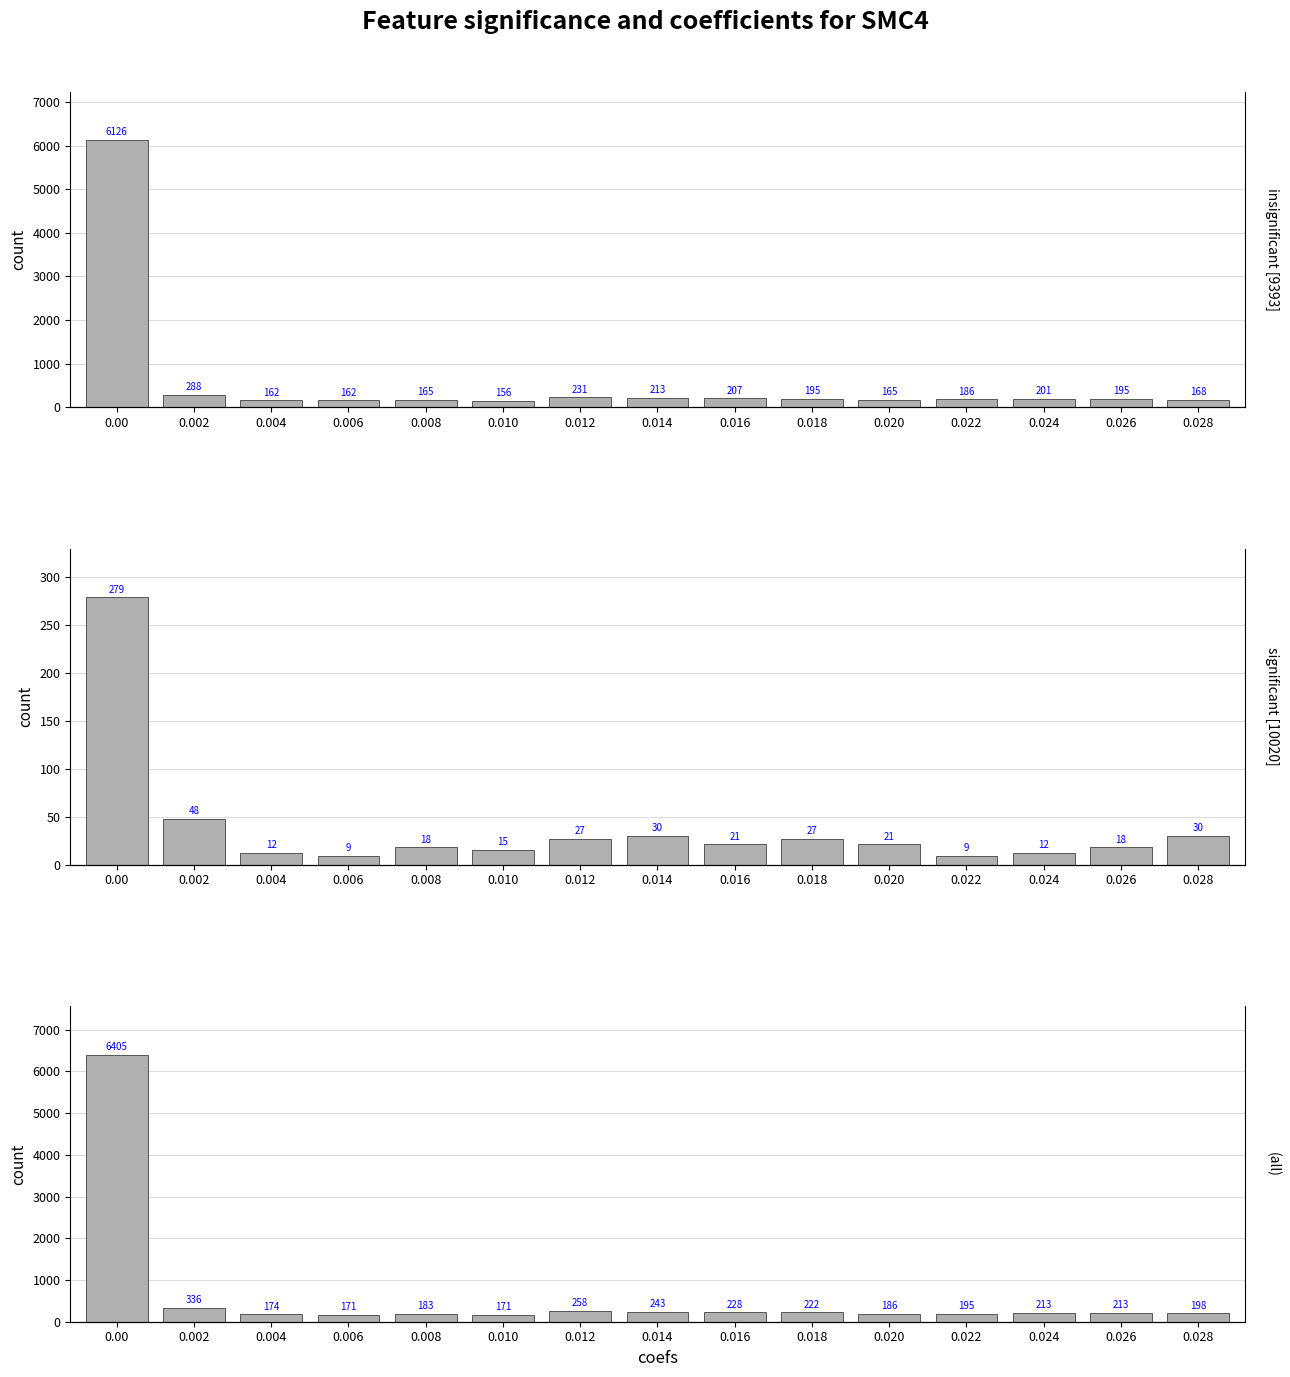

What is the sum of the insignificant [9393] values at 0.00 and 0.002?

6414